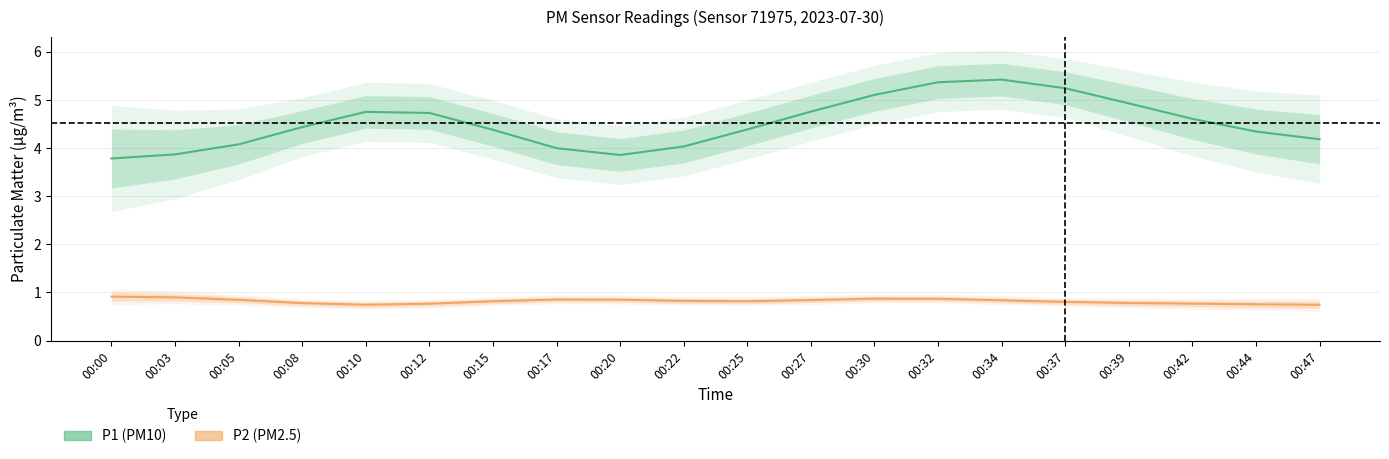

Rank the series at 00:27 from highest to lowest value.

P1, P2